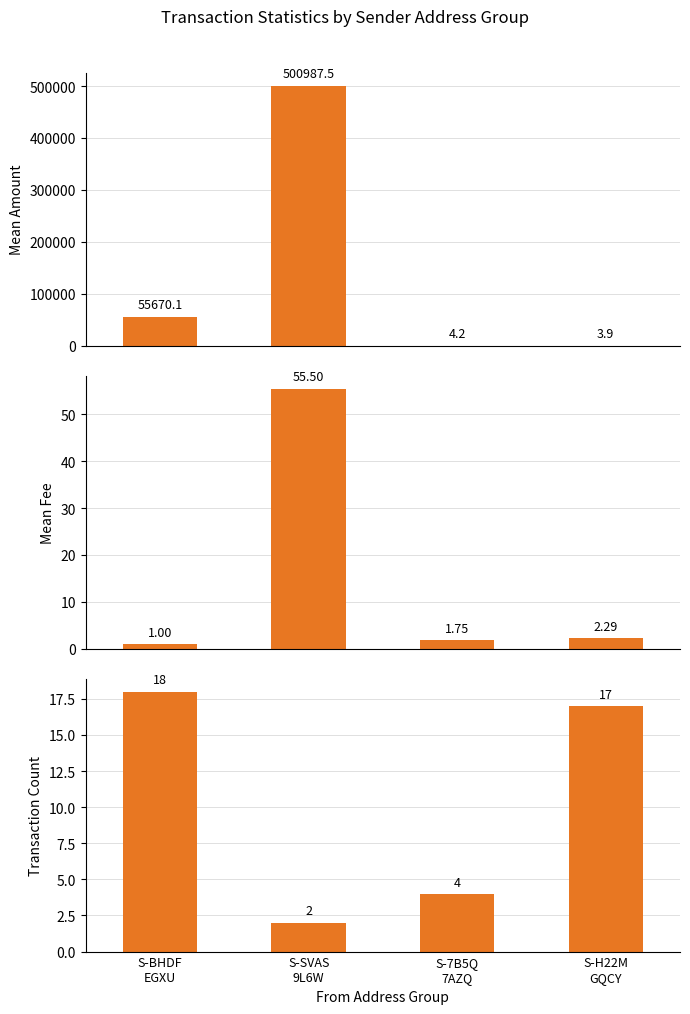

Does the chart contain any negative values?

No